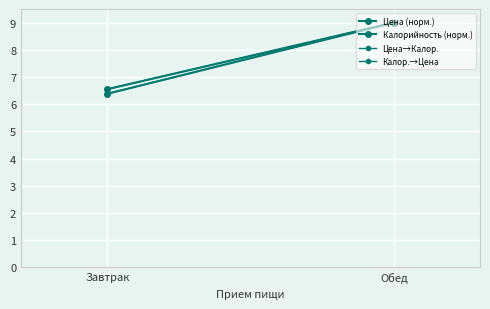

Is this an area chart (filled region under the line)?

No